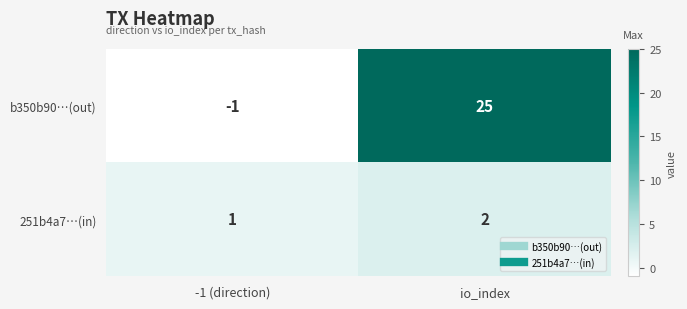

At which category does the chart reach its minimum across all series?

-1 (direction)